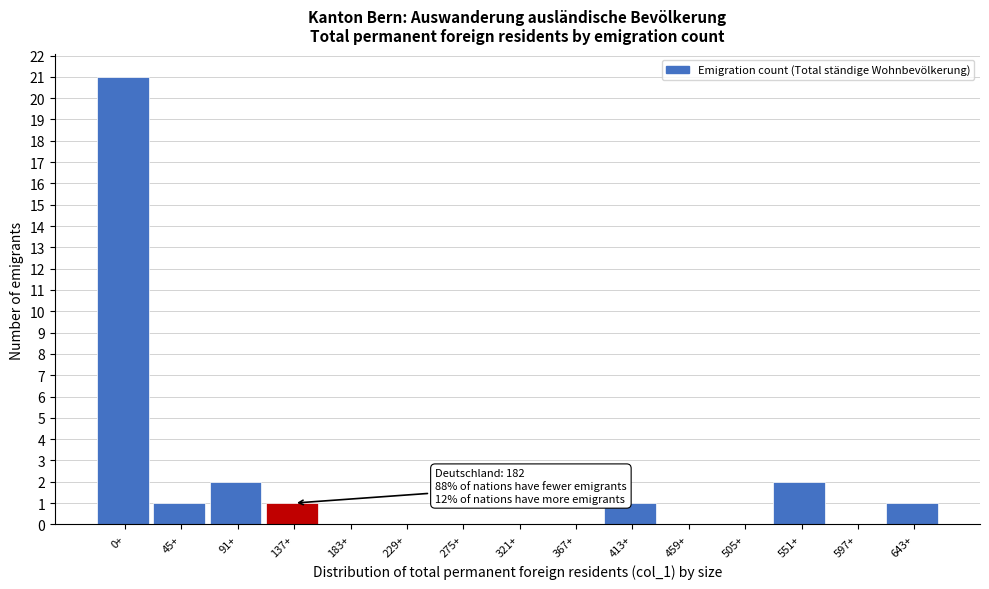

Reading left to right, what are all the values shown in this chart?

0+=21	45+=1	91+=2	137+=1	183+=0	229+=0	275+=0	321+=0	367+=0	413+=1	459+=0	505+=0	551+=2	597+=0	643+=1